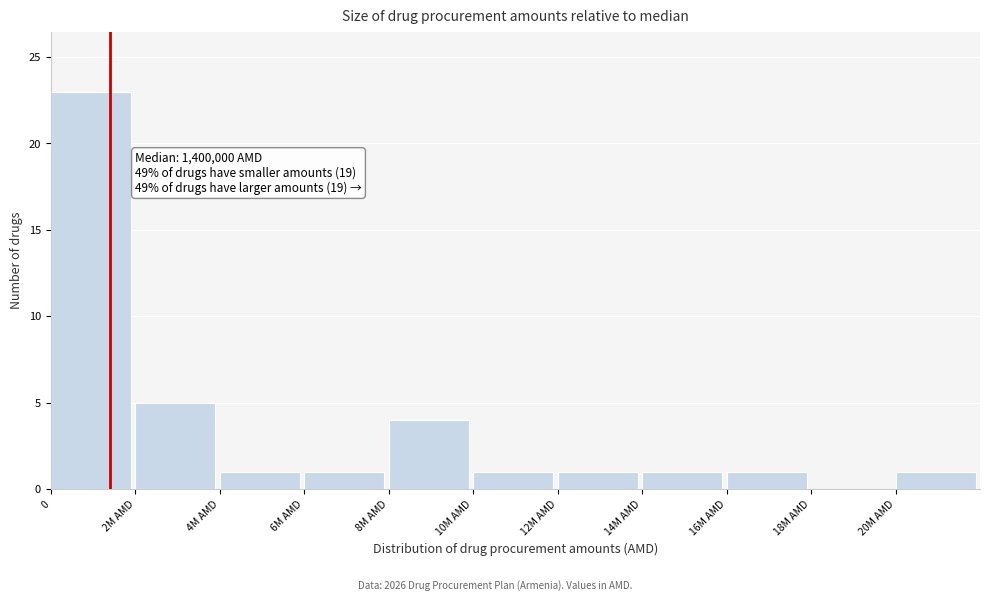

Reading left to right, extract all data points from this chart.

0=23	2M AMD=5	4M AMD=1	6M AMD=1	8M AMD=4	10M AMD=1	12M AMD=1	14M AMD=1	16M AMD=1	18M AMD=0	20M AMD=1